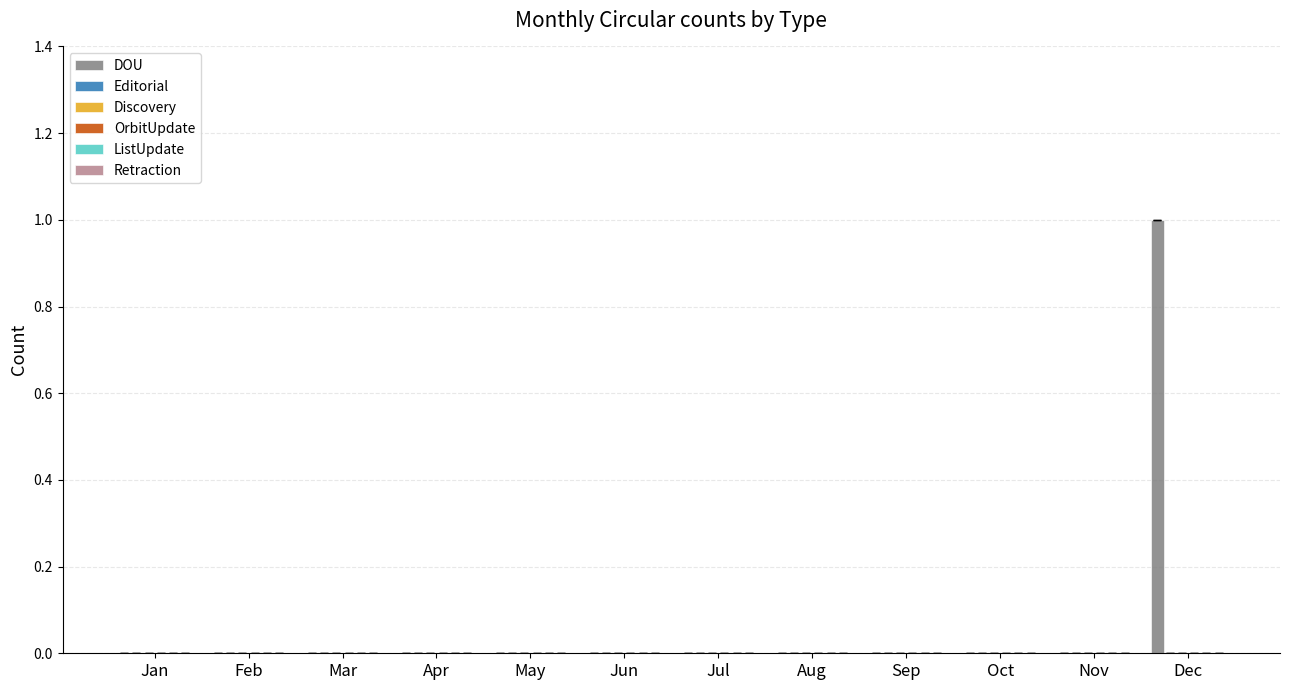

Does the chart contain stacked bars?

No